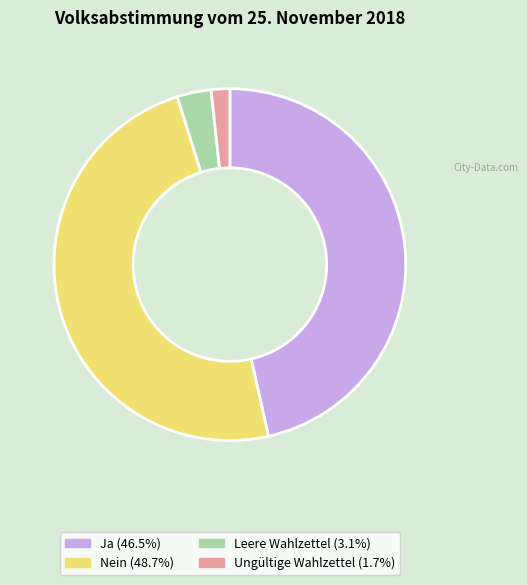

How many slices are in this pie chart?

4